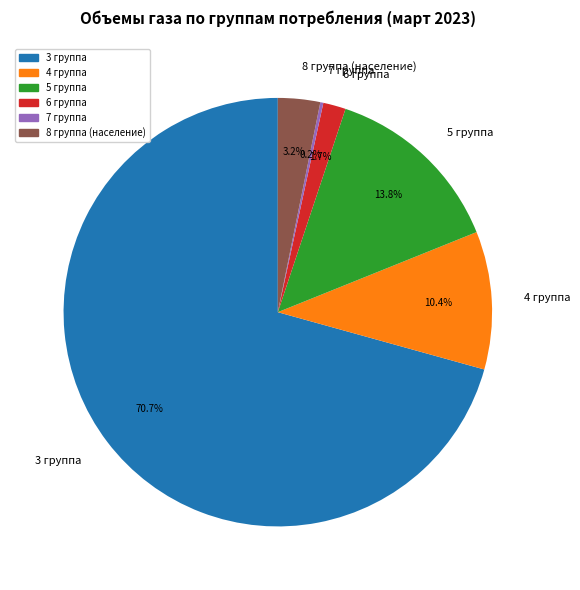

Is there a majority slice in this chart?

Yes